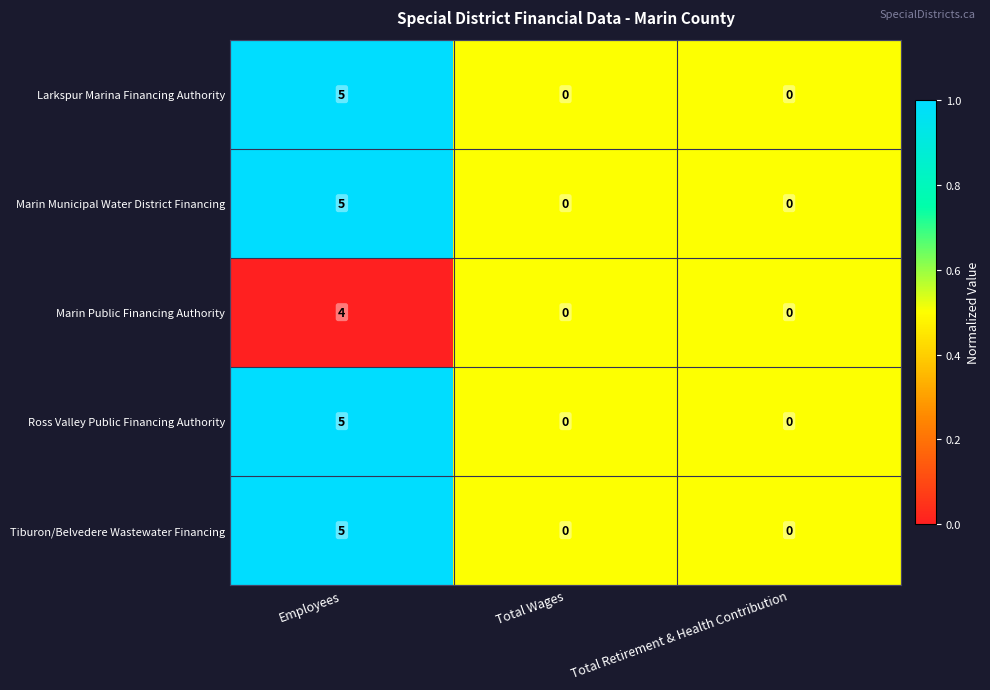

How many Ross Valley Public Financing Authority values are between 0 and 5?

3